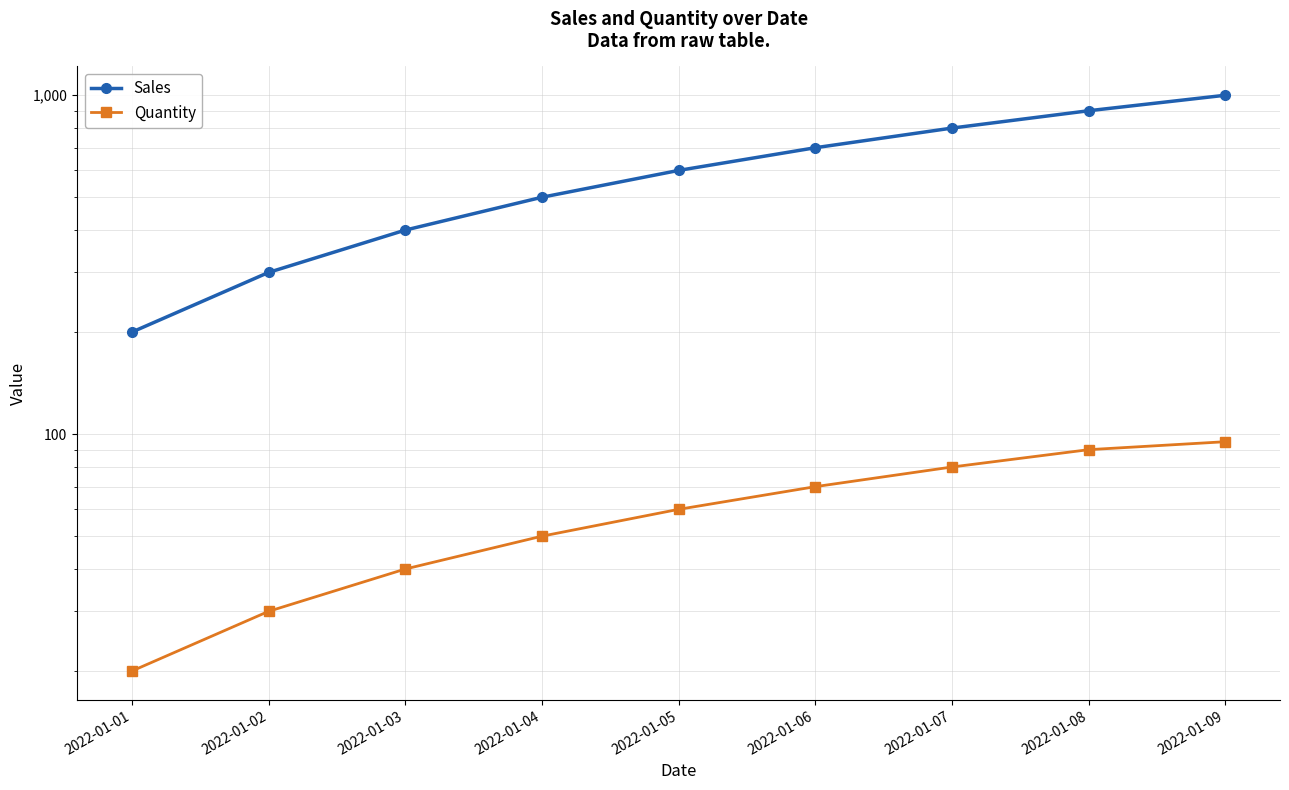

The value of Sales at 2022-01-06 is 1050. True or false?

False